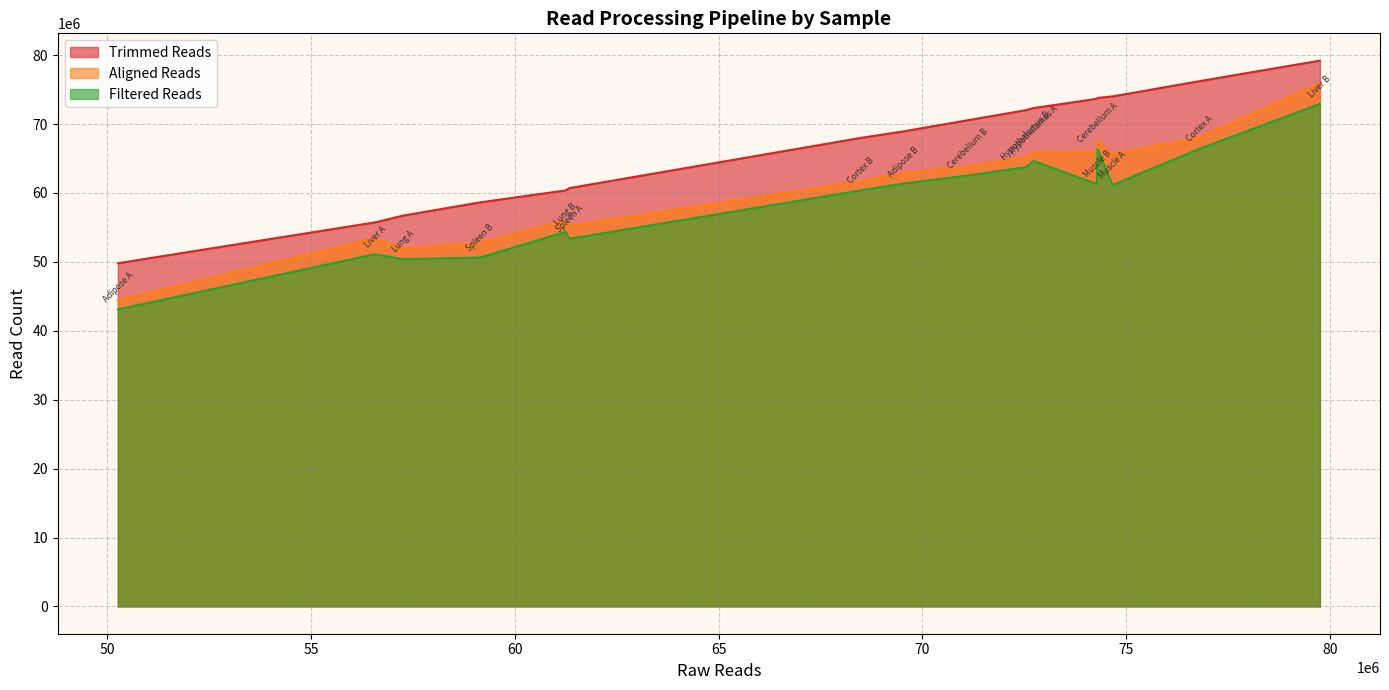

True or false: Aligned Reads and Filtered Reads intersect in this chart.

False